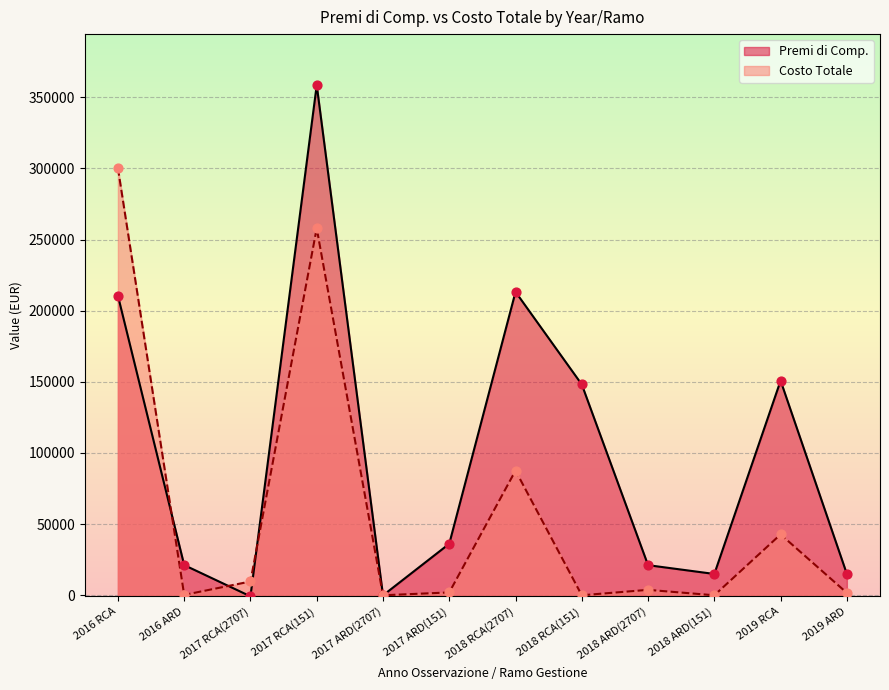

Which series contains the highest Y value?

Premi di Comp.